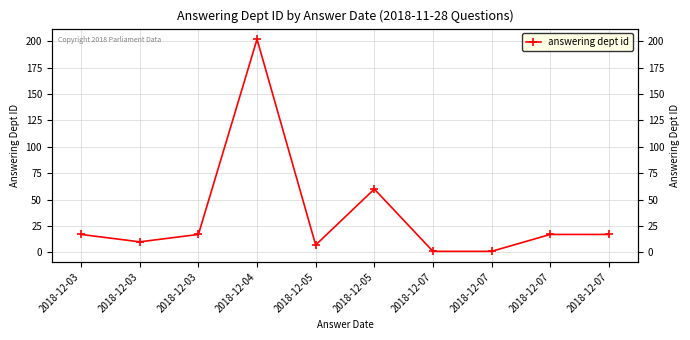

What is the maximum value shown in the chart?

202